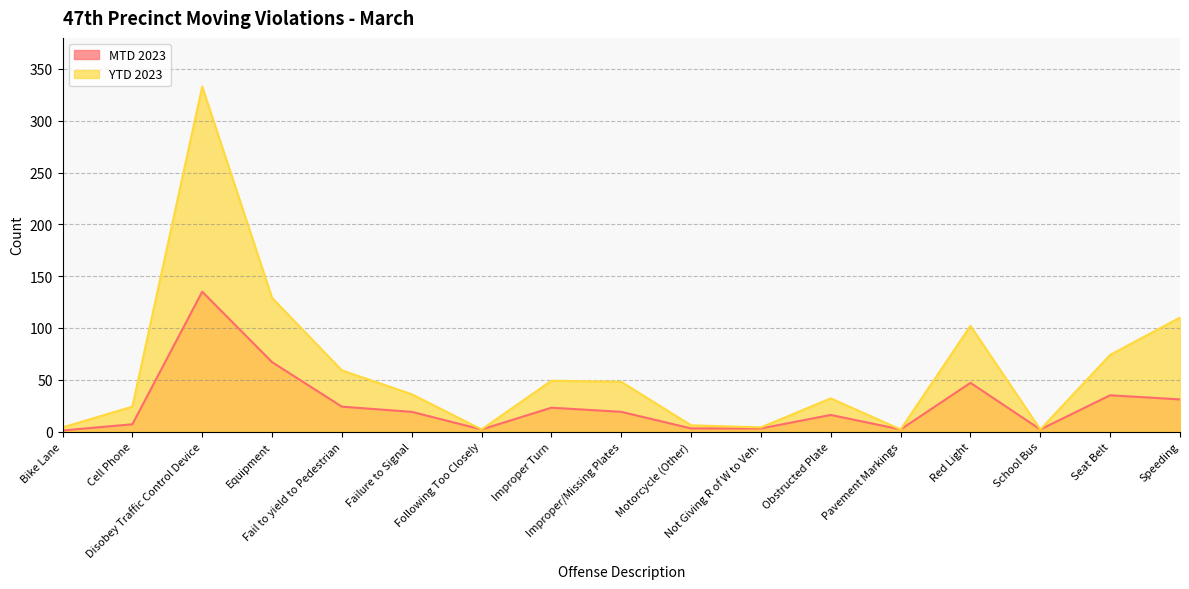

List the series in order of their peak value, lowest first.

MTD 2023, YTD 2023